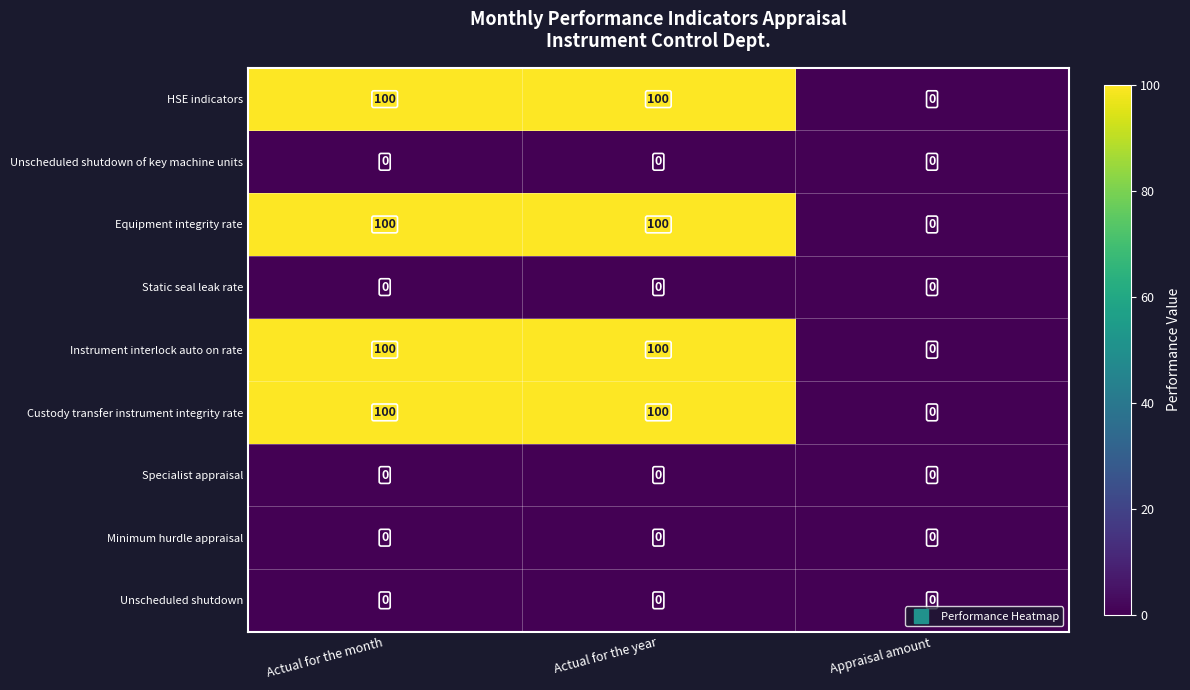

Reading right to left, list all the values displayed in this chart.

HSE indicators: Appraisal amount=0	Actual for the year=100	Actual for the month=100
Unscheduled shutdown of key machine units: Appraisal amount=0	Actual for the year=0	Actual for the month=0
Equipment integrity rate: Appraisal amount=0	Actual for the year=100	Actual for the month=100
Static seal leak rate: Appraisal amount=0	Actual for the year=0	Actual for the month=0
Instrument interlock auto on rate: Appraisal amount=0	Actual for the year=100	Actual for the month=100
Custody transfer instrument integrity rate: Appraisal amount=0	Actual for the year=100	Actual for the month=100
Specialist appraisal: Appraisal amount=0	Actual for the year=0	Actual for the month=0
Minimum hurdle appraisal: Appraisal amount=0	Actual for the year=0	Actual for the month=0
Unscheduled shutdown: Appraisal amount=0	Actual for the year=0	Actual for the month=0